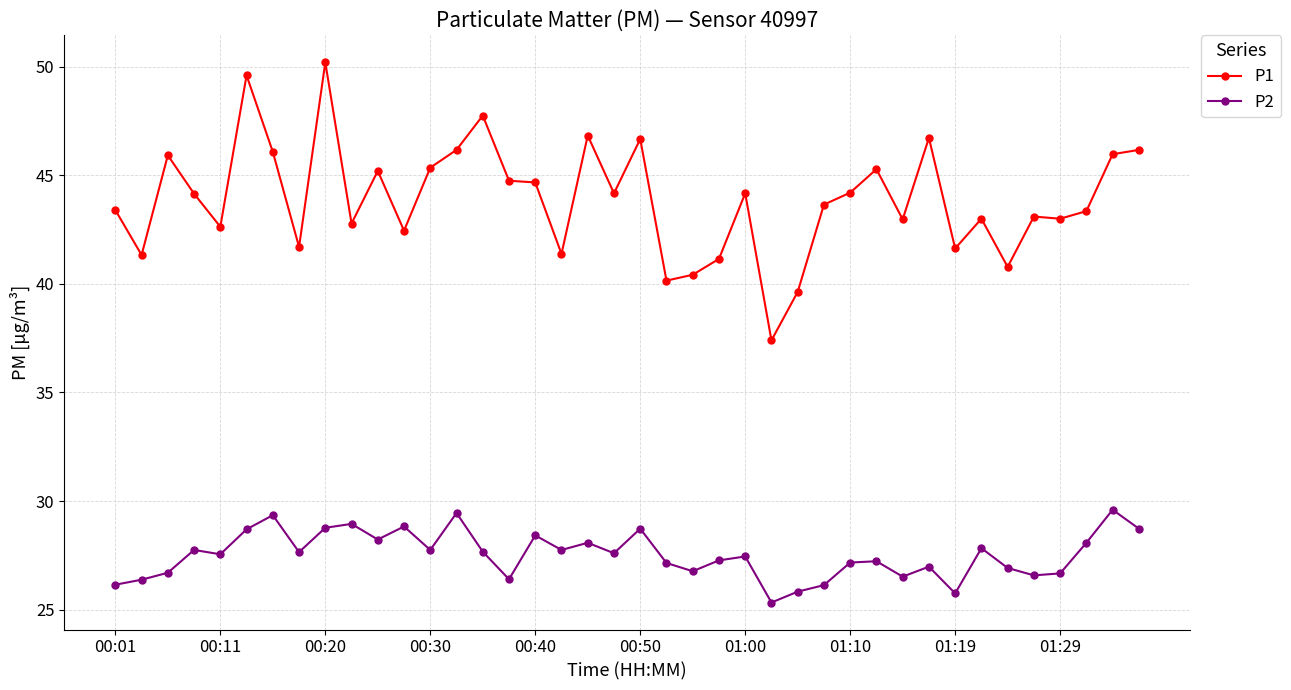

How many categories are shown in the chart?

40